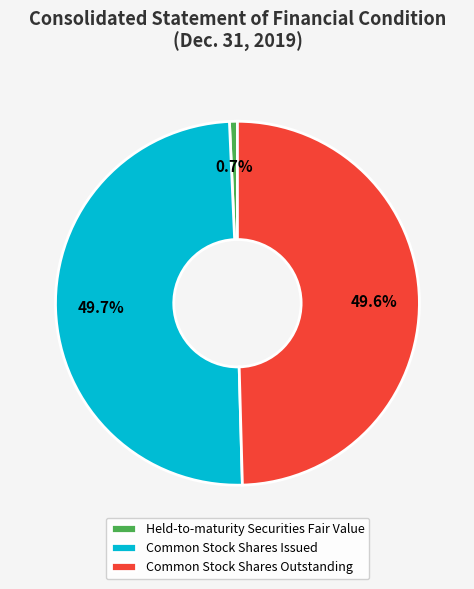

The Common Stock Shares Outstanding slice represents 65% of the pie. True or false?

False